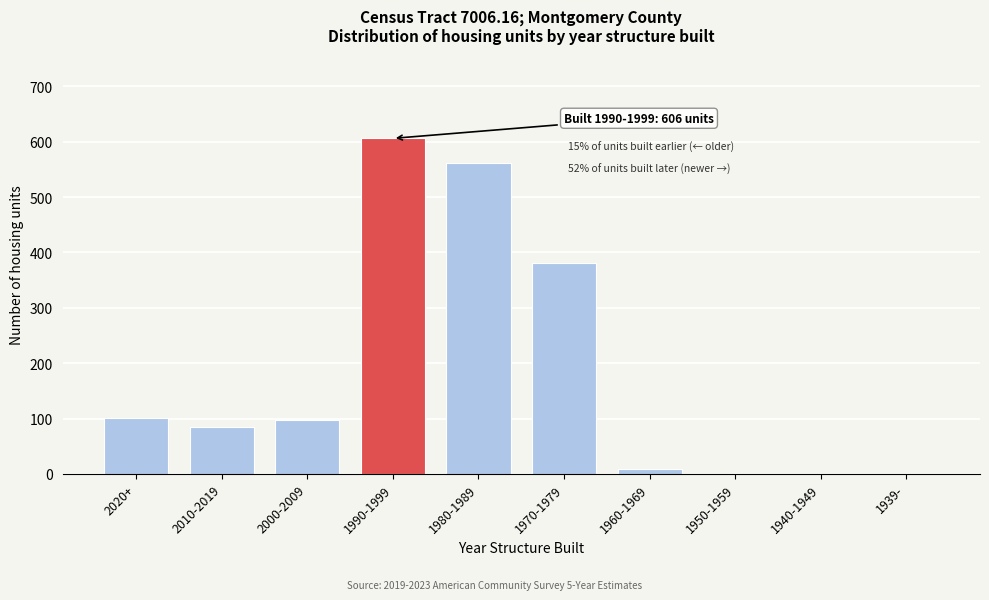

What is the sum of all values?

1840